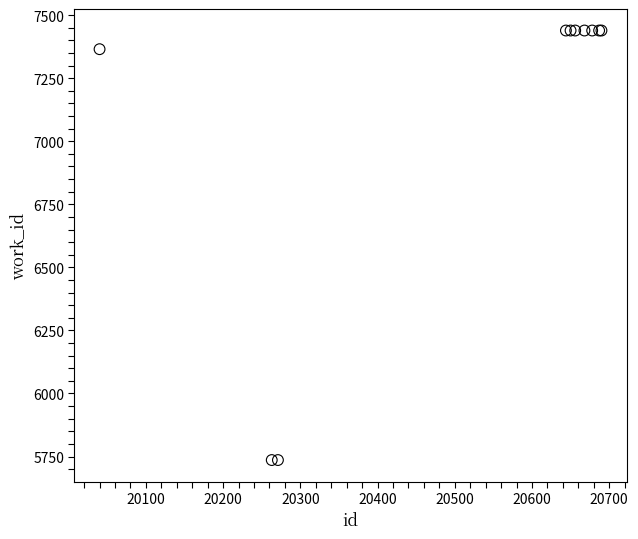

What Y value in the scatter plot is closest to 6587?

7365